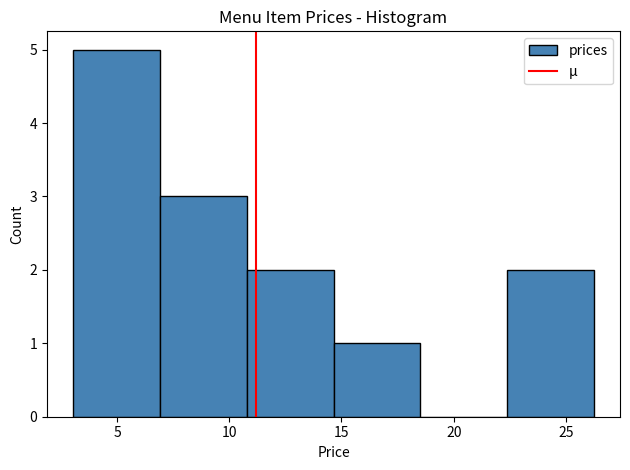

Reading left to right, list every bar in this chart as the range it spans on the x-axis followed by its height. Neither the bar edges nor the heights are printed on the chart, so give them approximately, as read against the axes.

3.0 to 7.0: 5
7.0 to 11.0: 3
11.0 to 14.5: 2
14.5 to 18.5: 1
18.5 to 22.5: 0
22.5 to 26.5: 2